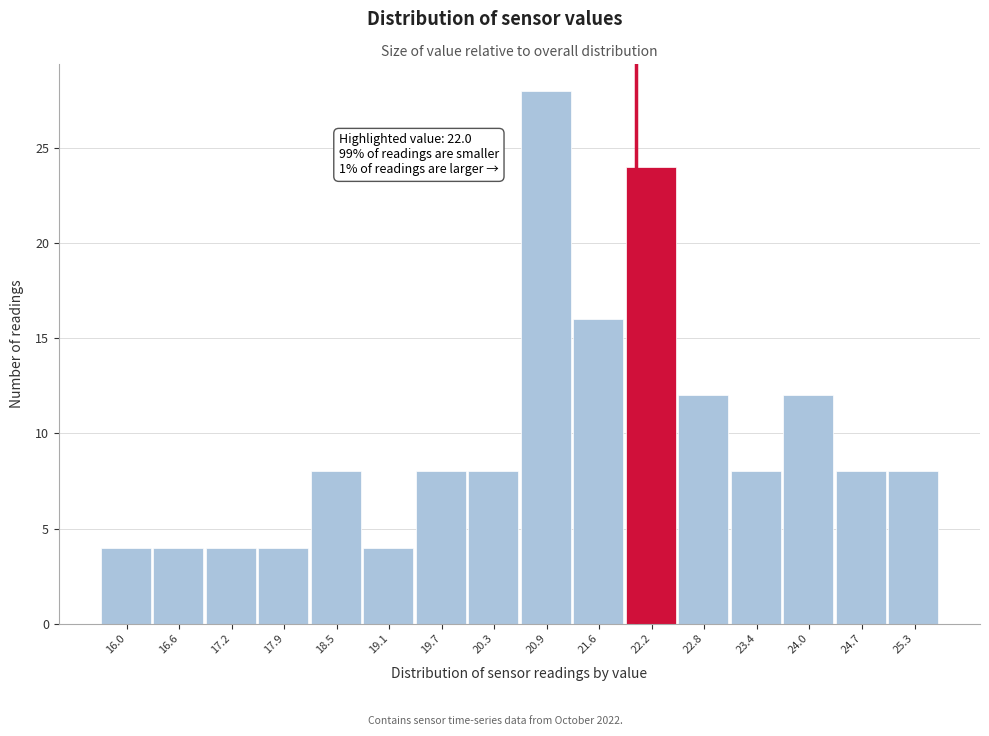

Over which range of the x-axis is the bar tallest?

20.6 to 21.3